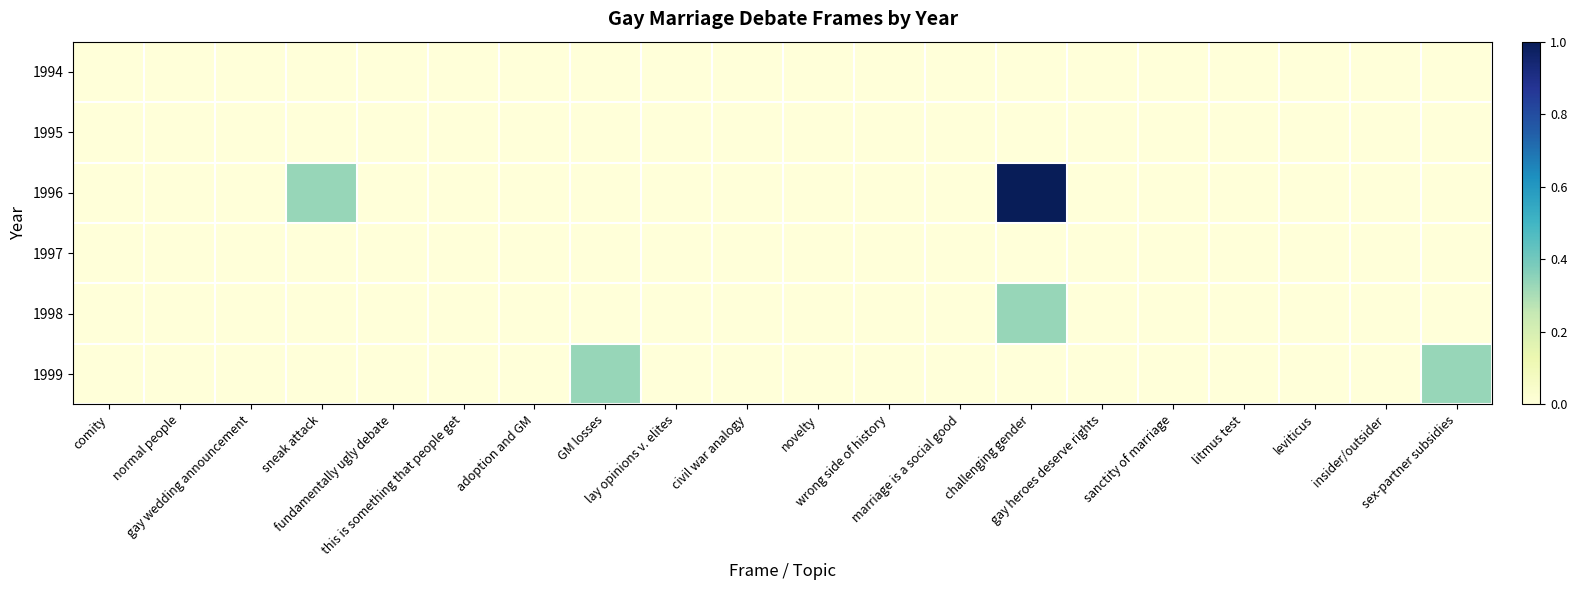

At how many categories does at least one series exceed 0?

4